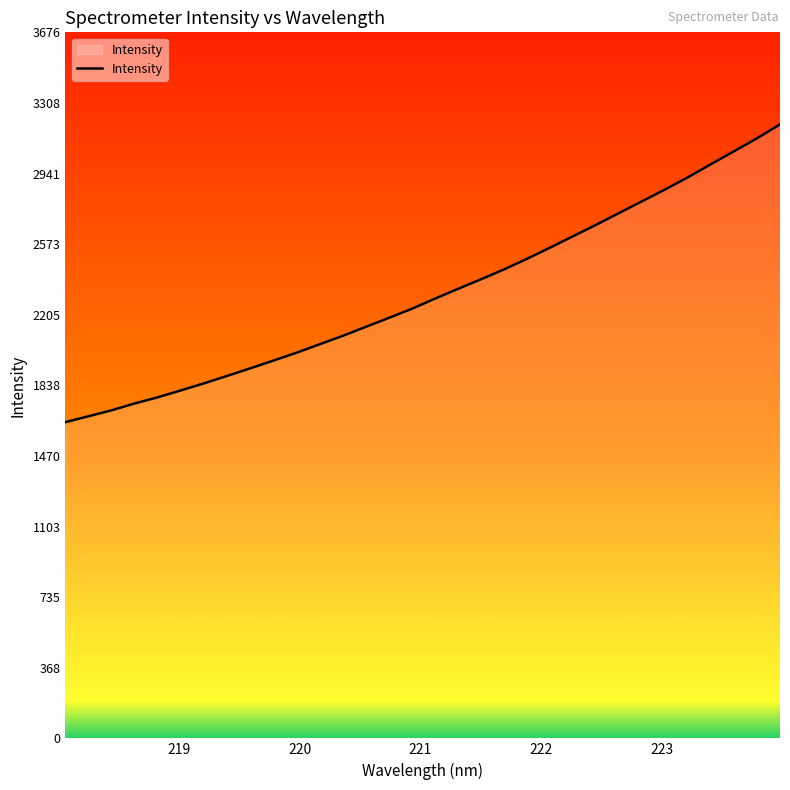

What is the smallest value displayed?

1646.4